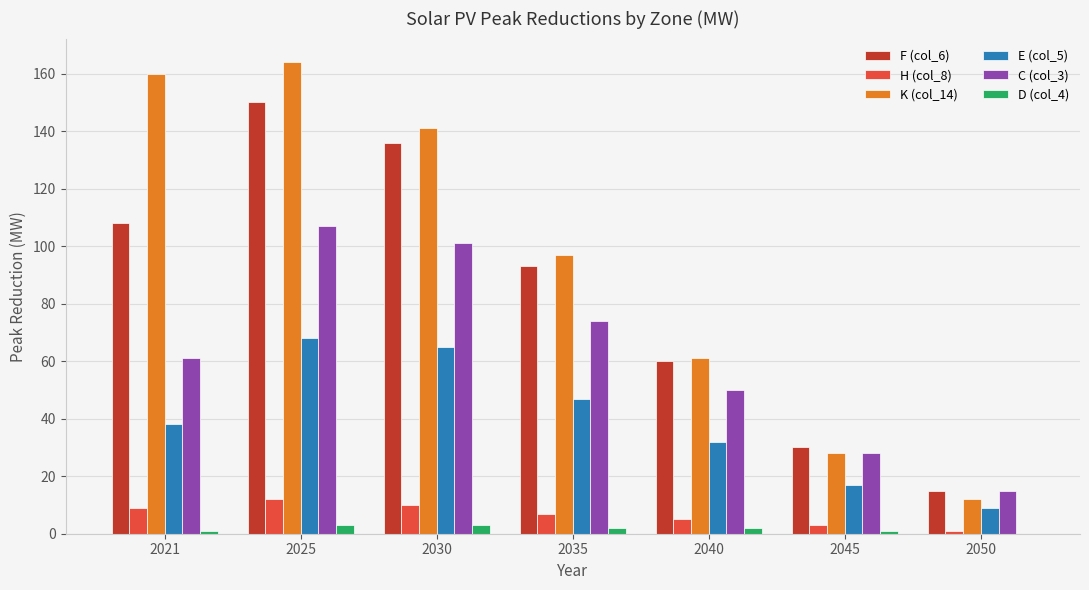

The value of C (col_3) at 2025 is 107. True or false?

True